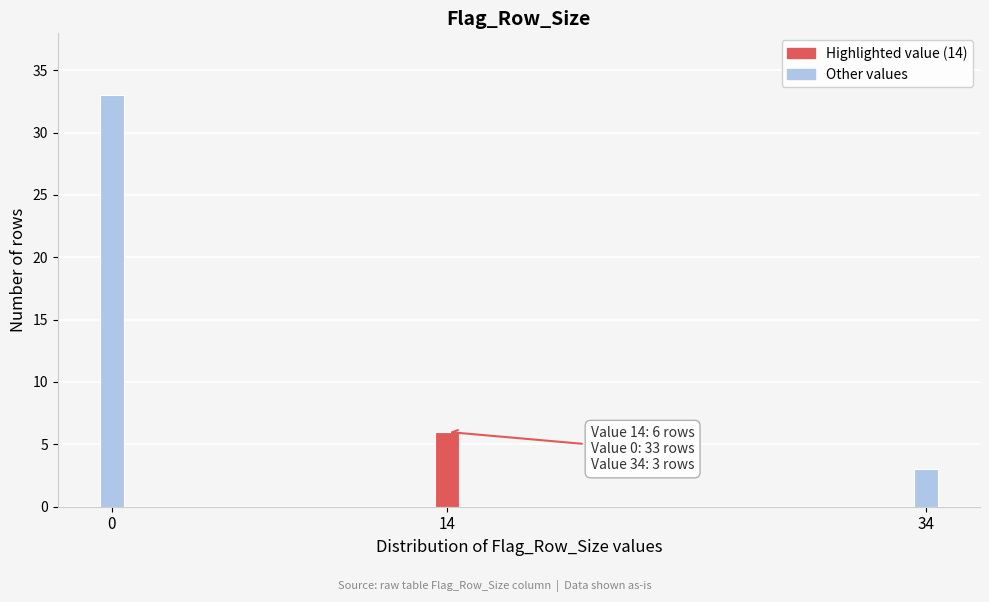

Reading right to left, what are all the values shown in this chart?

3	6	33